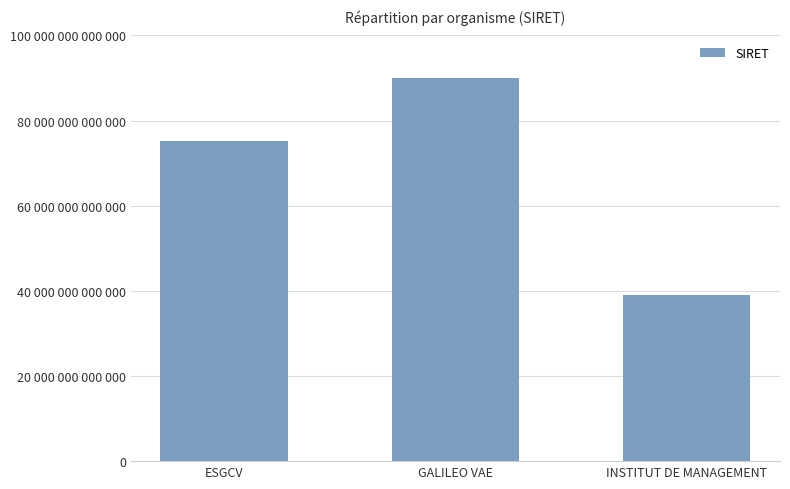

List the labels in order of value, smallest first.

INSTITUT DE MANAGEMENT, ESGCV, GALILEO VAE